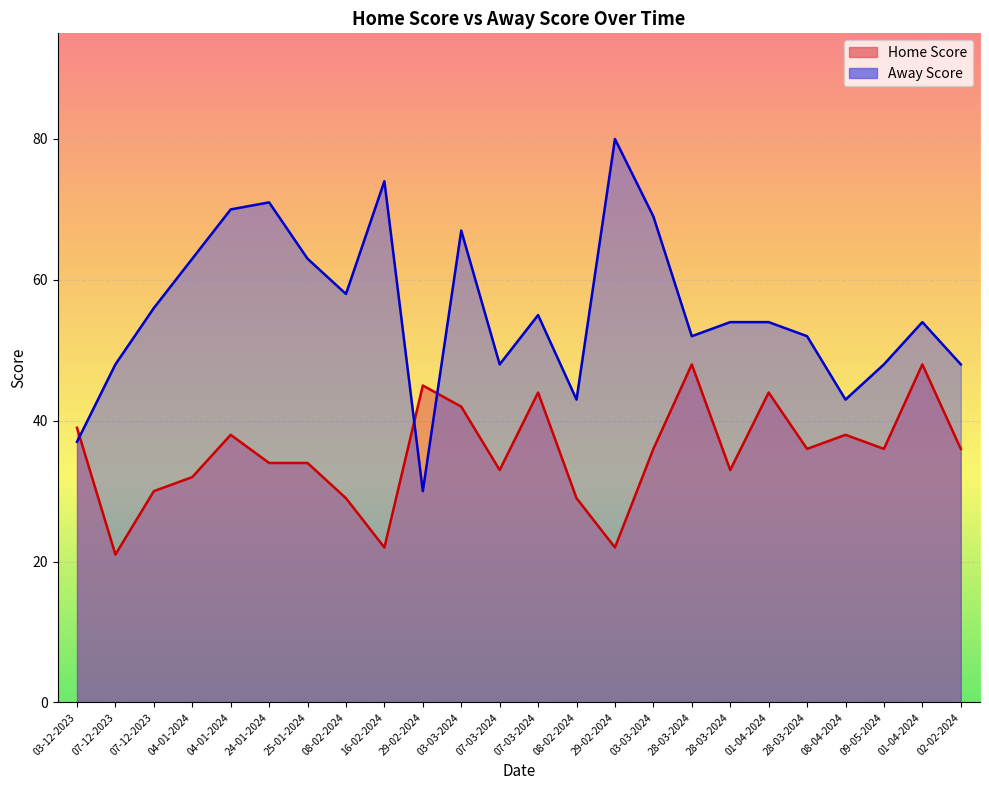

True or false: Away Score and Home Score cross at least once.

True